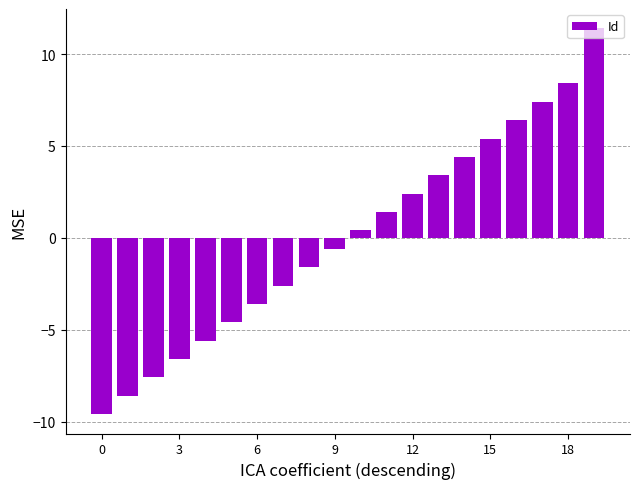

What is the difference between the second highest and second lowest values?

17.0